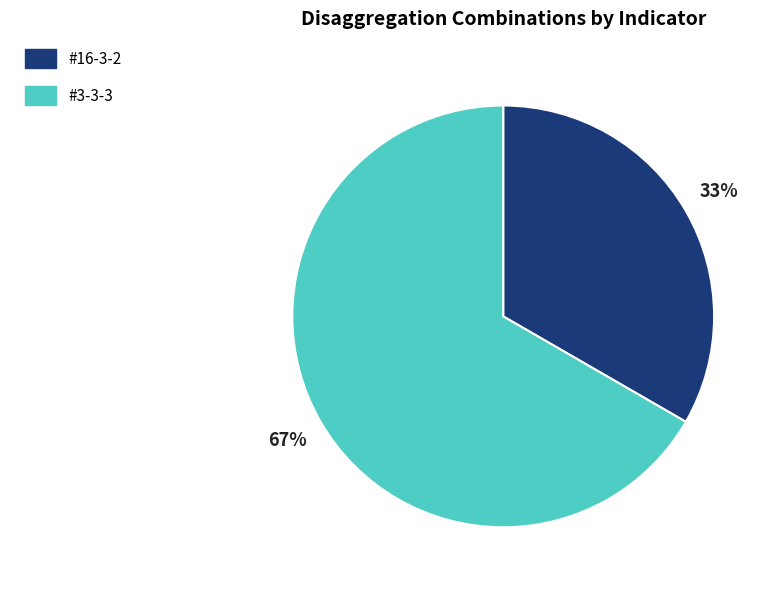

What is the ratio of the value at #16-3-2 to the value at #3-3-3?

0.5